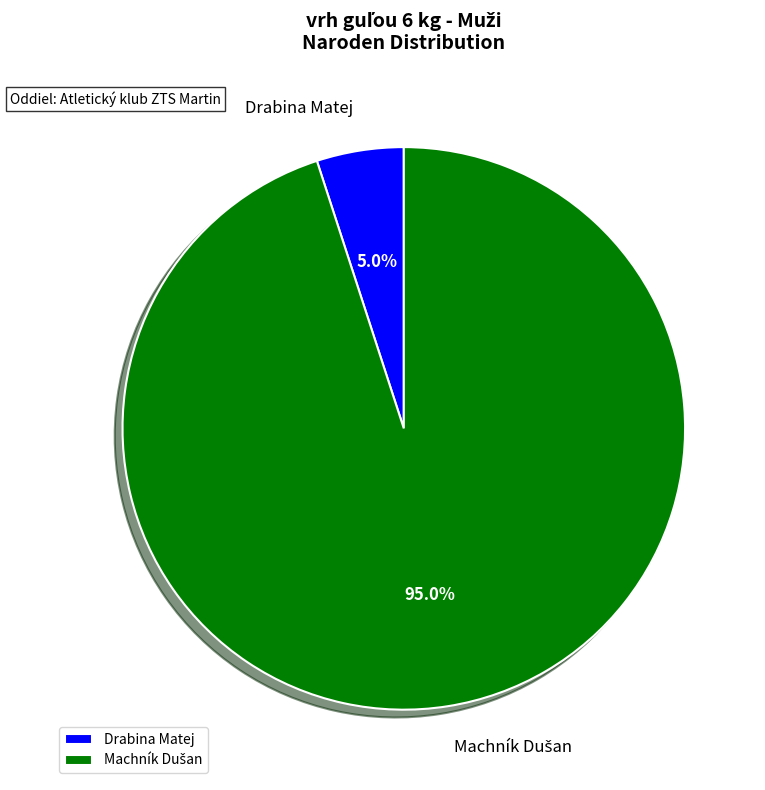

Does any single category account for the majority?

Yes